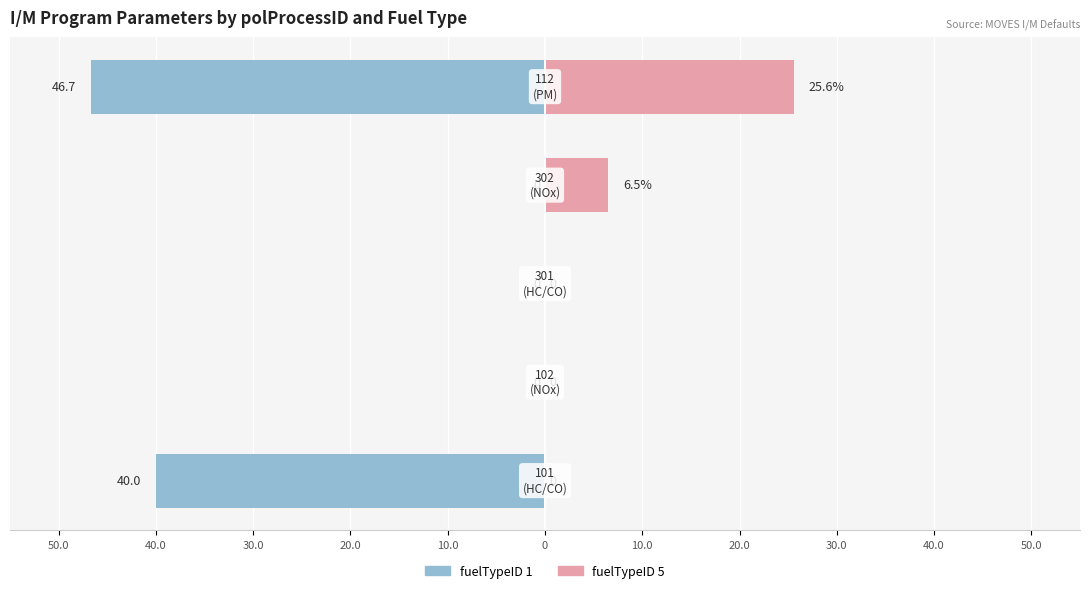

Between 40.0 and 30.0, which is larger?

40.0